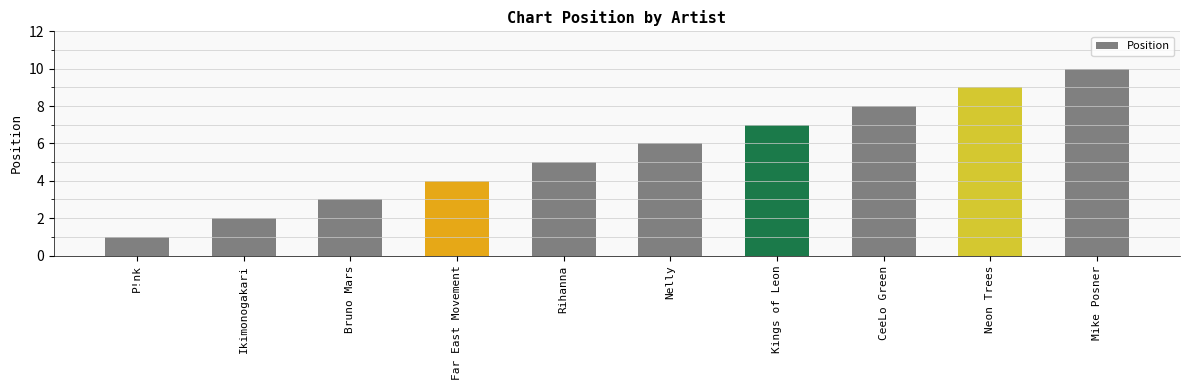

How many distinct data groups are displayed?

1